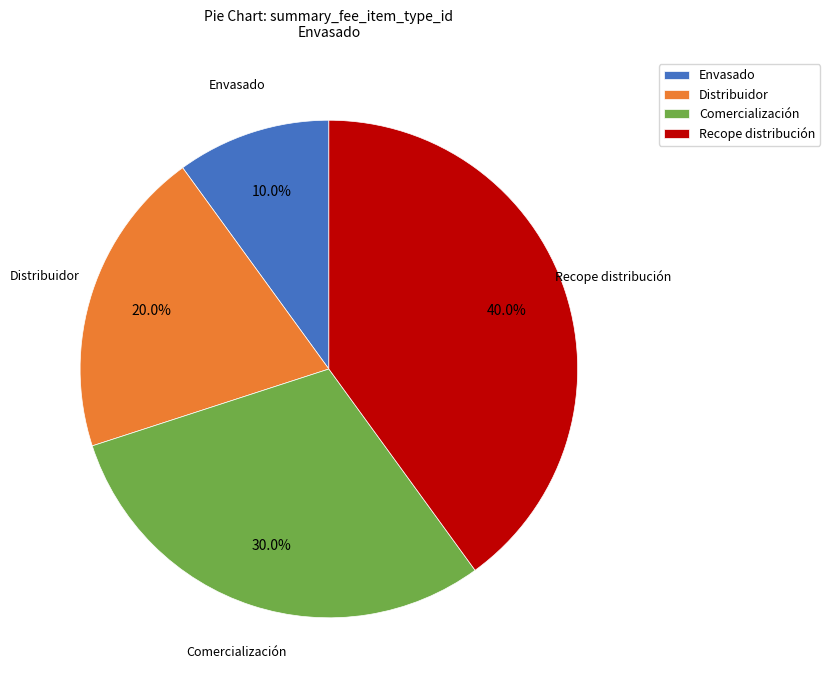

Does any single category account for the majority?

No